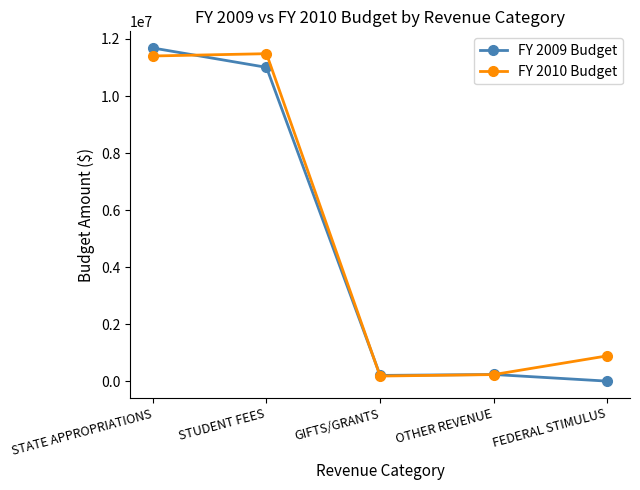

Is it true that FY 2009 Budget equals 3126935 at STATE APPROPRIATIONS?

False